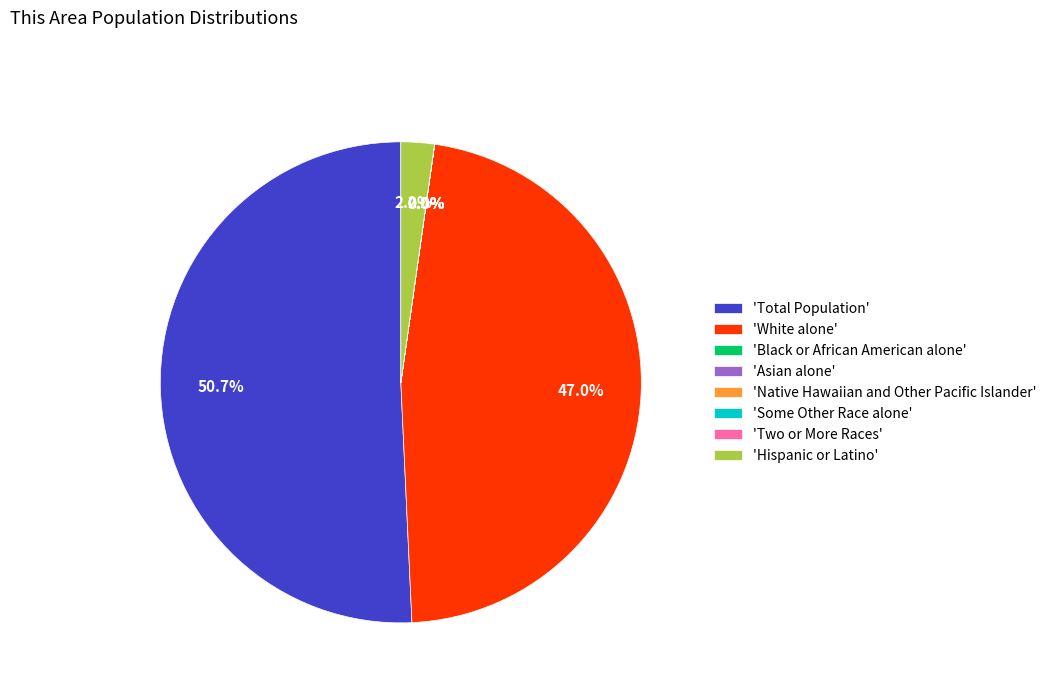

Which slice is the largest?

'Total Population'